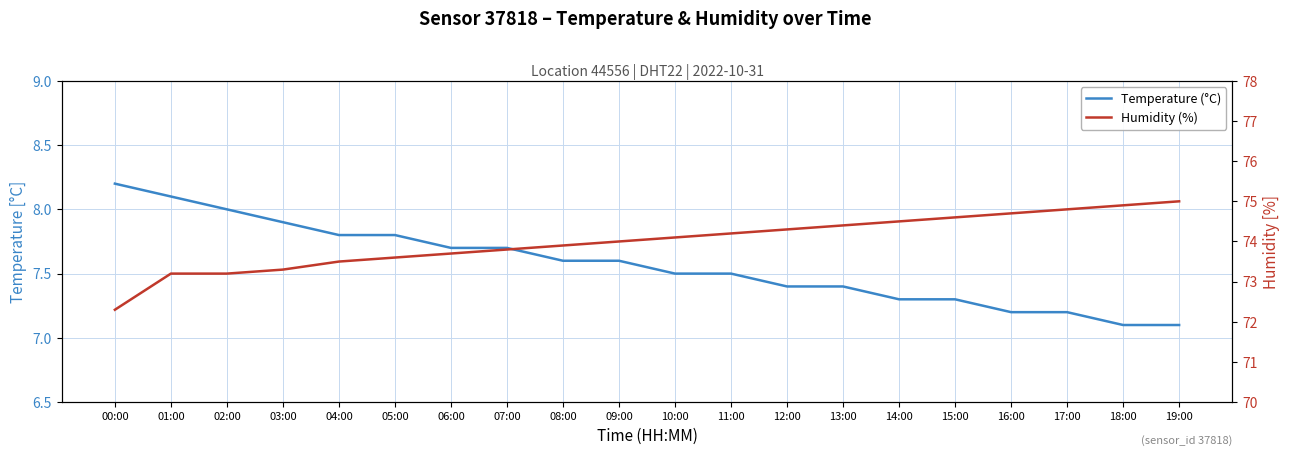

What is the difference between the Humidity (%) values at 03:00 and 16:00?

1.4